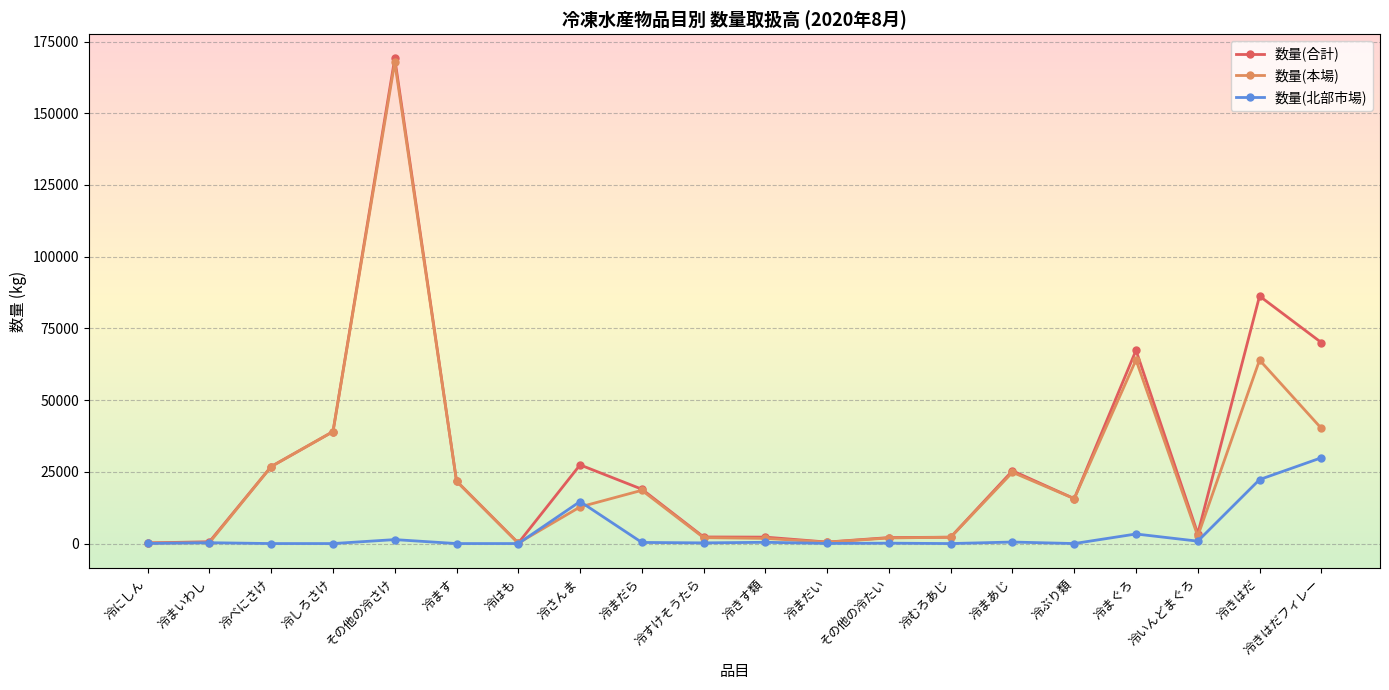

Where is the first local maximum for 数量(本場)?

その他の冷さけ